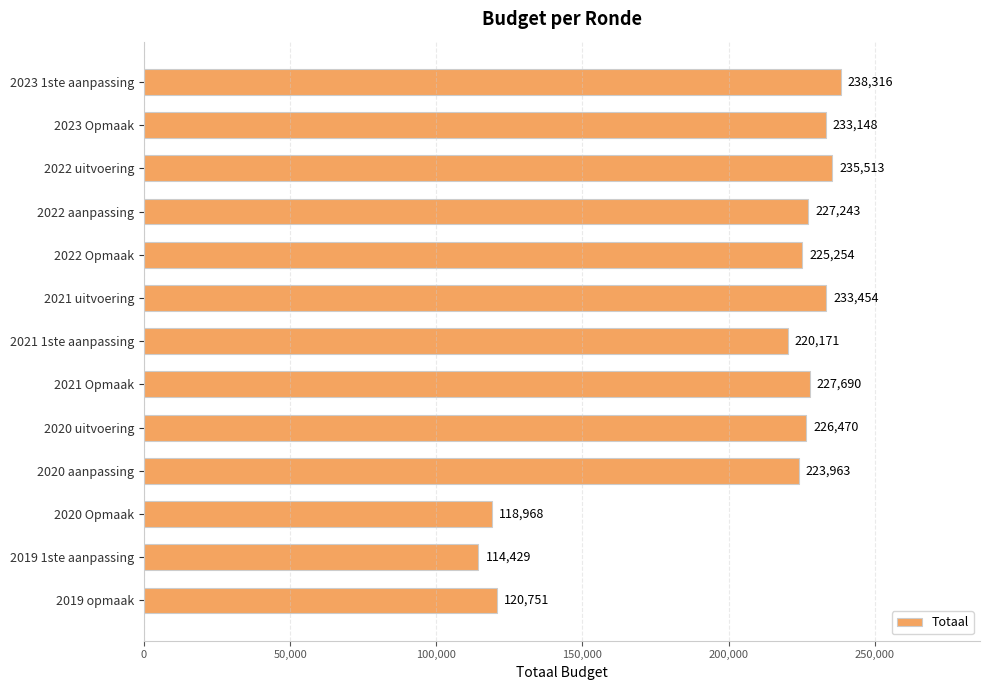

The value at 2019 opmaak is 120751. True or false?

True